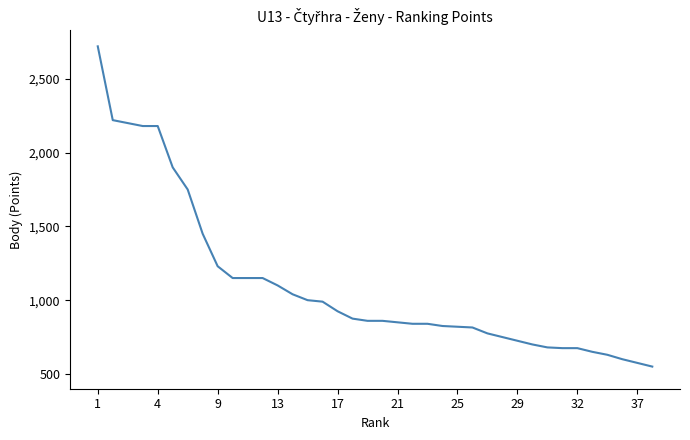

What is the difference between the maximum and minimum values?

2170